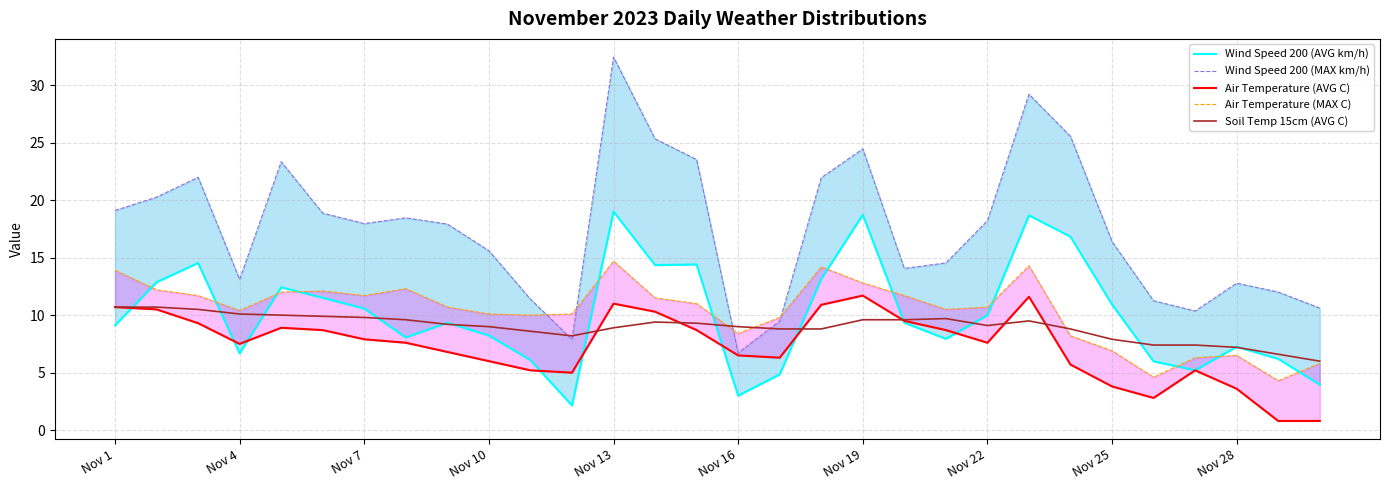

What is the minimum value shown in the chart?

0.8